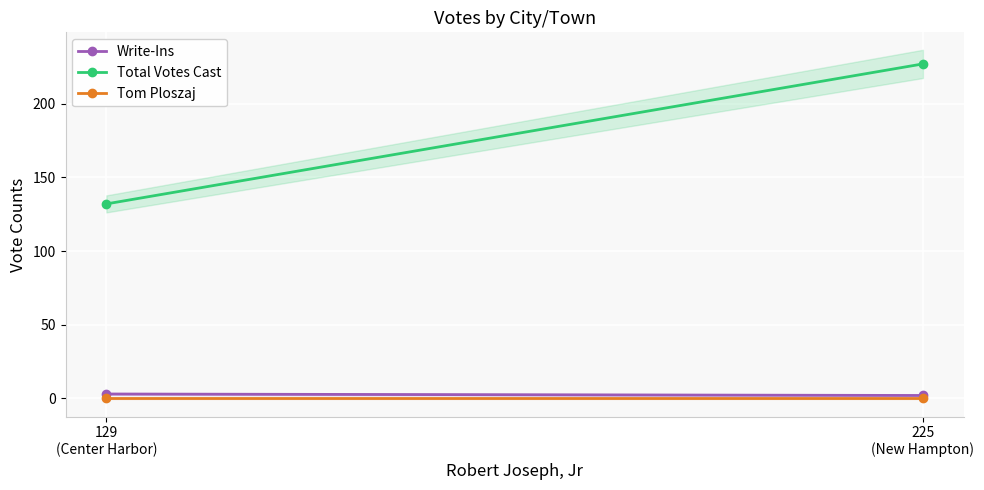

What is the label of the 1st point from the right?

225
(New Hampton)